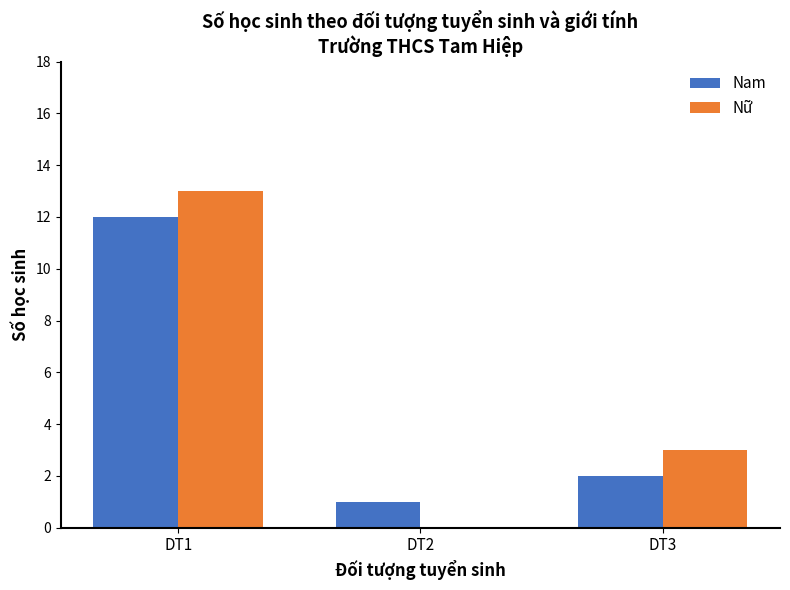

Where does the Nữ series first go above 3?

DT1